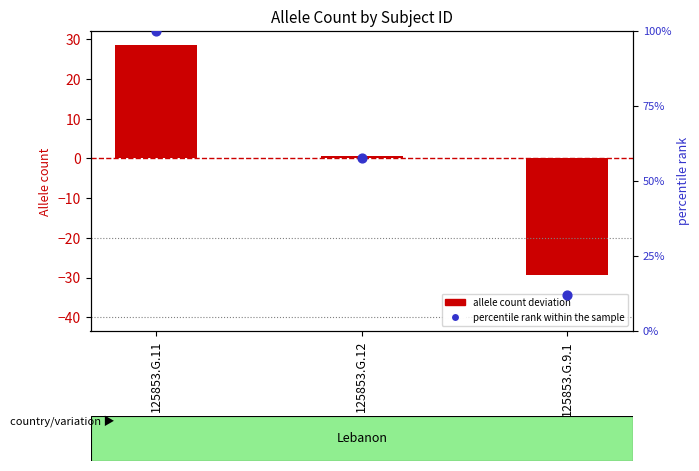

At how many categories does at least one series exceed 59?

1